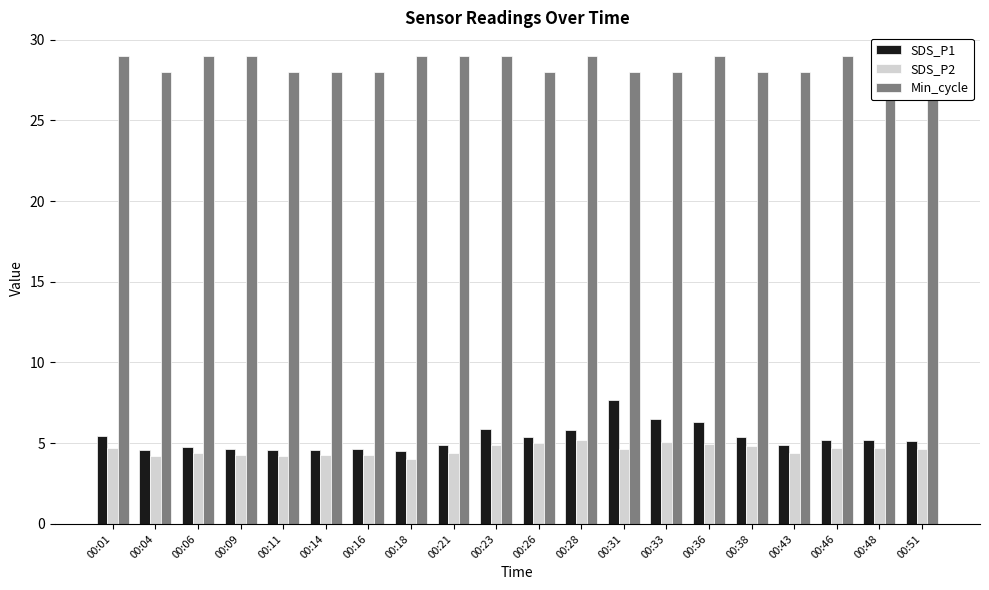

At which label does SDS_P1 reach its peak?

00:31